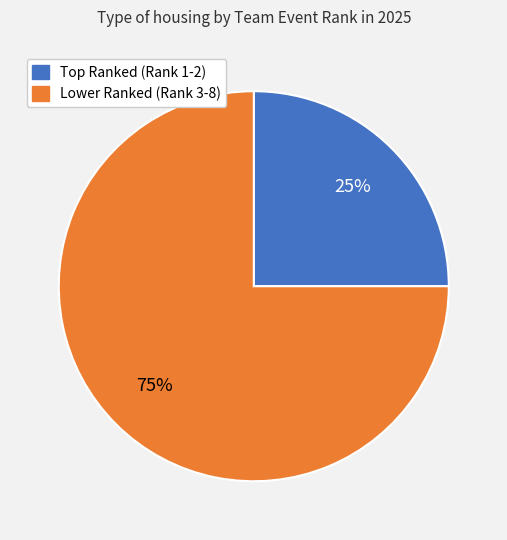

Is there a majority slice in this chart?

Yes